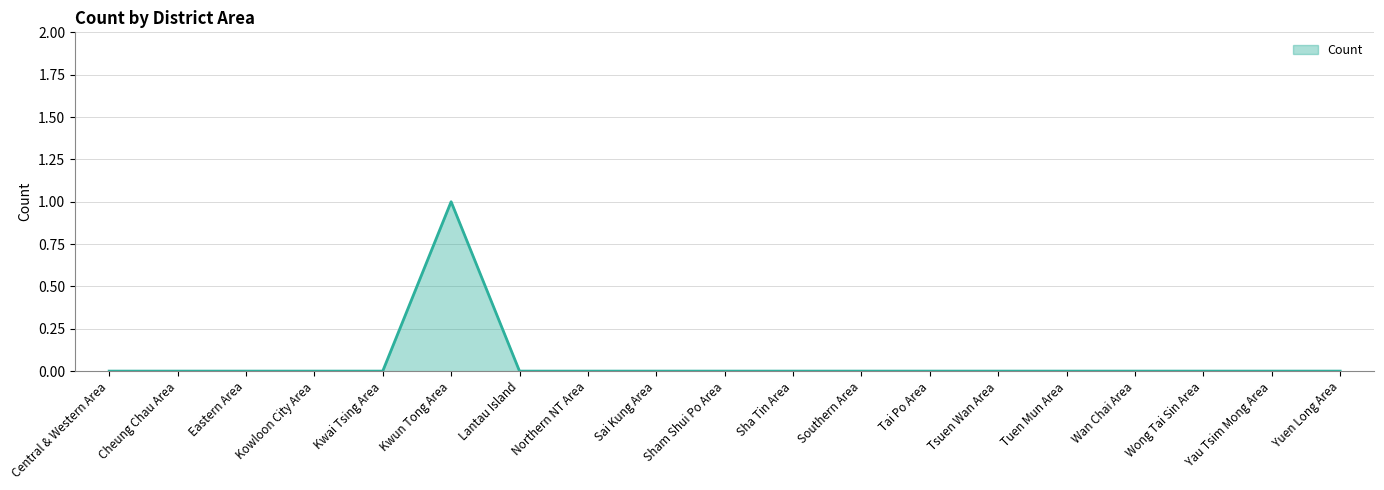

Is it true that the value at Sha Tin Area is 1?

False